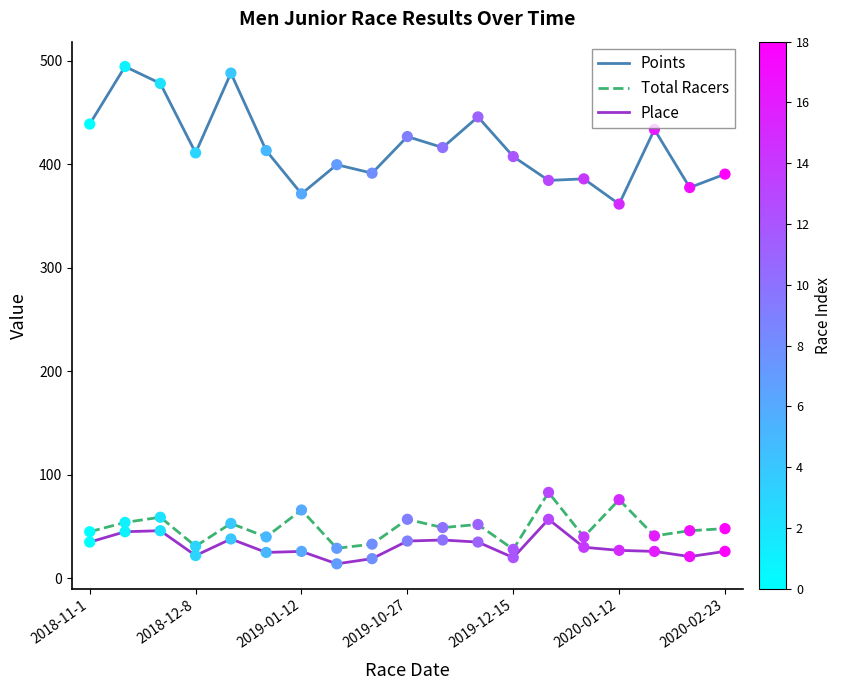

Which series has the largest range (max minus min)?

Points